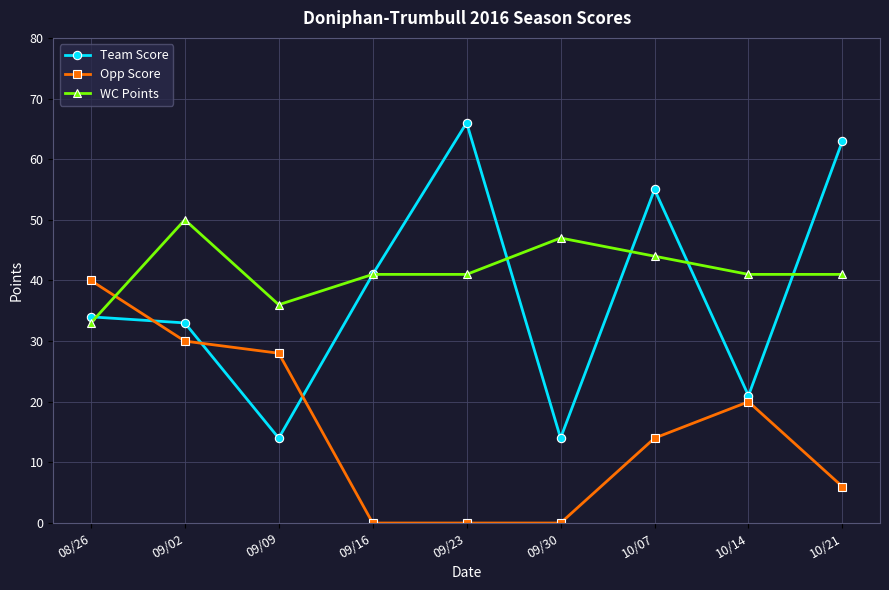

Reading left to right, transcribe all the data shown in this chart.

Team Score: 08/26=34	09/02=33	09/09=14	09/16=41	09/23=66	09/30=14	10/07=55	10/14=21	10/21=63
Opp Score: 08/26=40	09/02=30	09/09=28	09/16=0	09/23=0	09/30=0	10/07=14	10/14=20	10/21=6
WC Points: 08/26=33	09/02=50	09/09=36	09/16=41	09/23=41	09/30=47	10/07=44	10/14=41	10/21=41